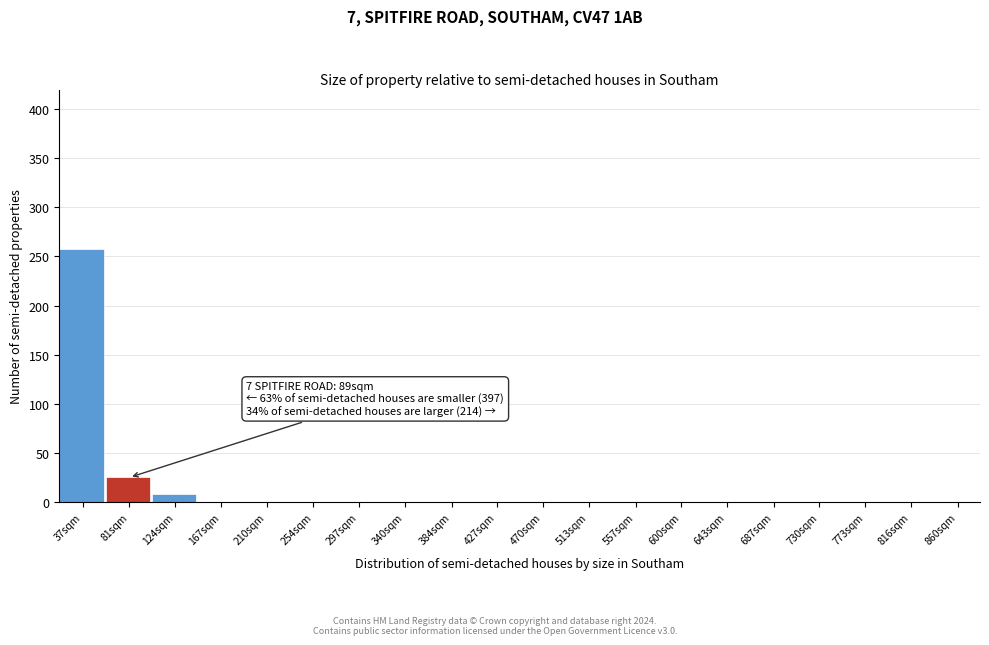

Reading left to right, transcribe all the data shown in this chart.

37sqm=258	81sqm=25	124sqm=8	167sqm=0	210sqm=0	254sqm=0	297sqm=0	340sqm=0	384sqm=0	427sqm=0	470sqm=0	513sqm=0	557sqm=0	600sqm=0	643sqm=0	687sqm=0	730sqm=0	773sqm=0	816sqm=0	860sqm=0